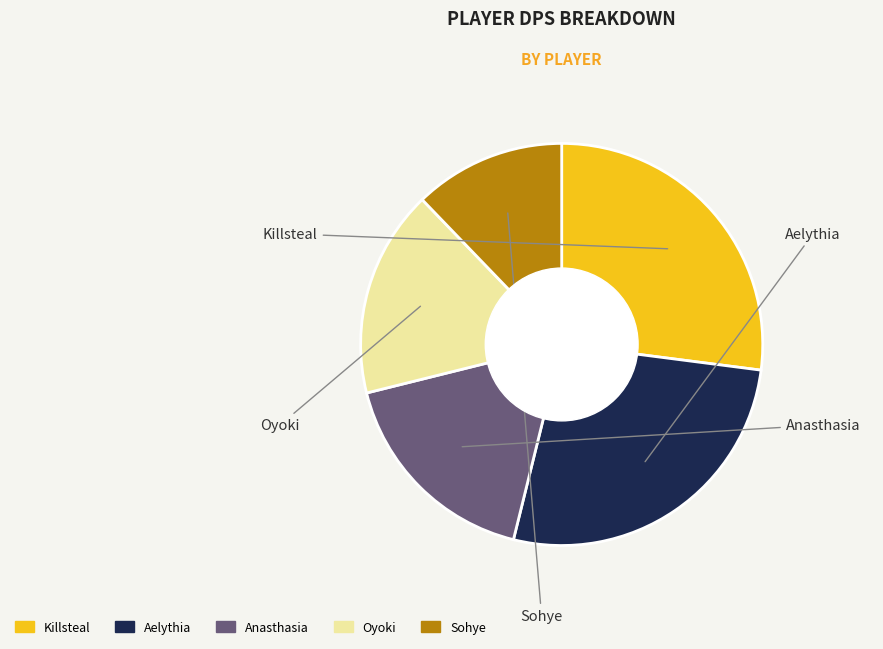

What is the ratio of the value at Oyoki to the value at Aelythia?

0.6